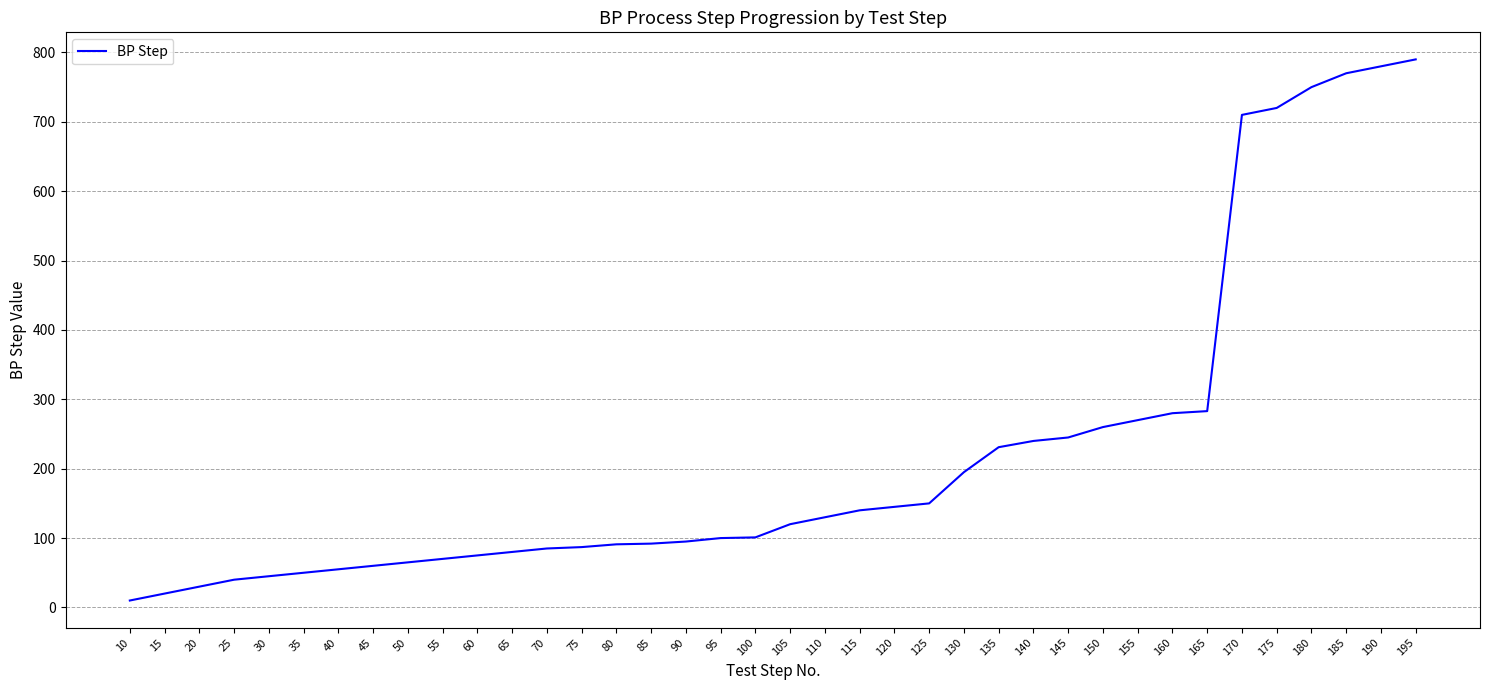

How many values are below 120?

19